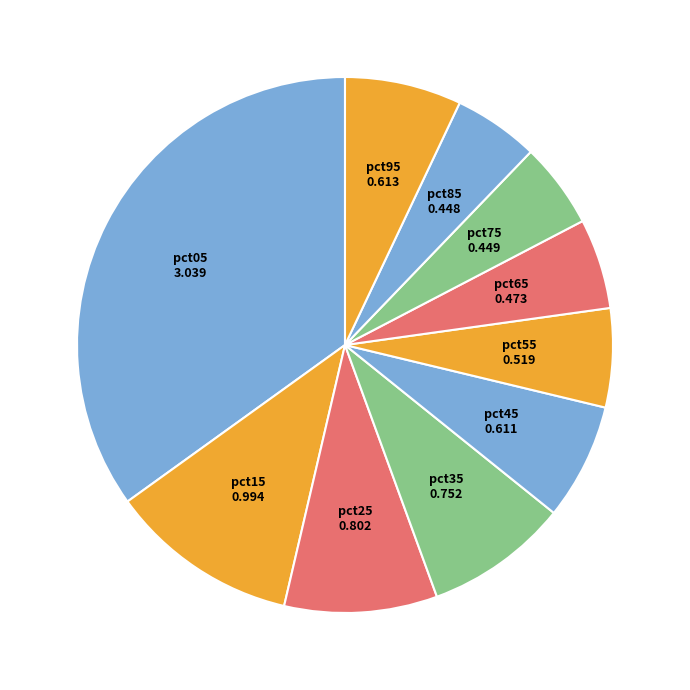

Count the number of slices in the pie.

10